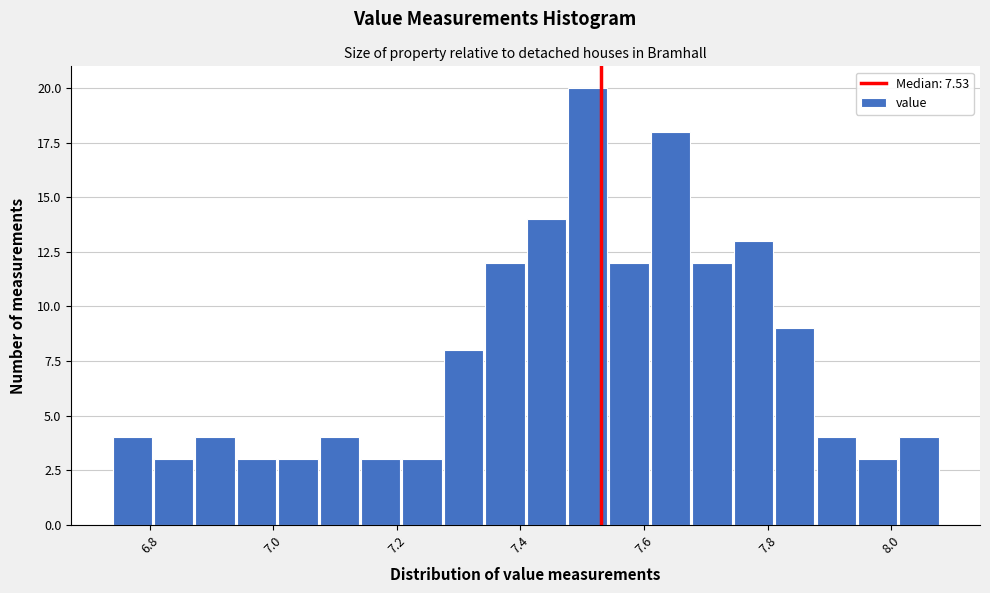

Read against the x-axis, roughly where is the centre of the tallest bar?

7.50